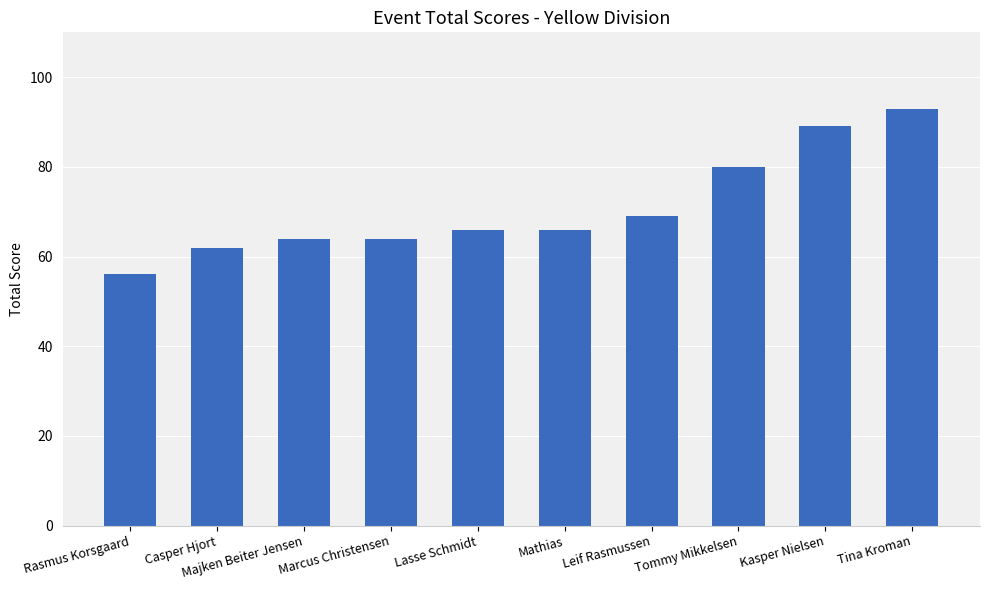

What is the difference between the maximum and minimum values?

37